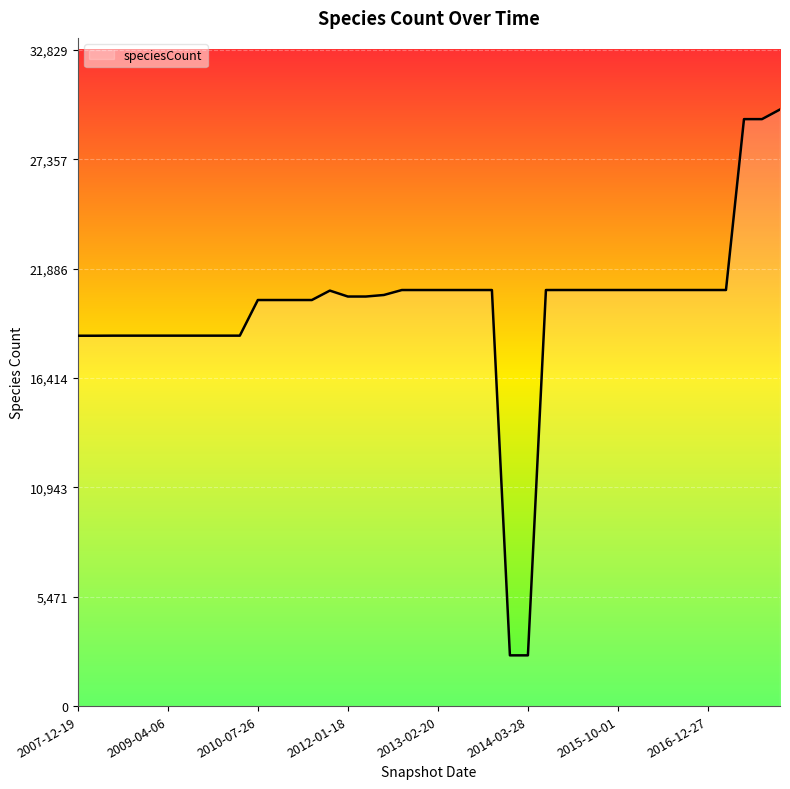

What is the maximum value shown in the chart?

29845